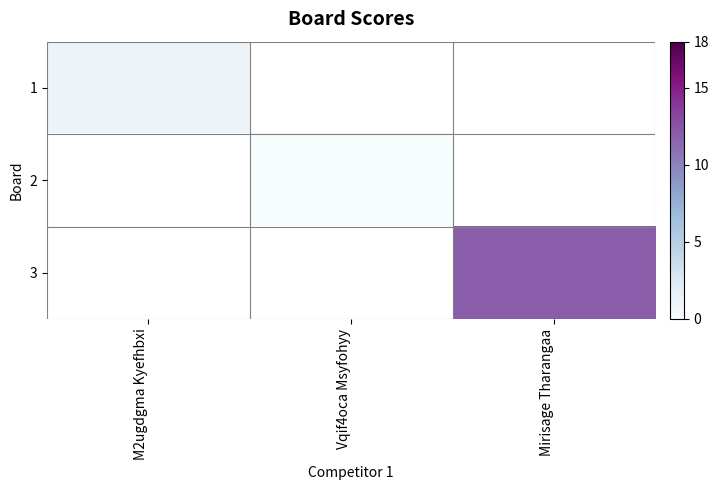

How many data points does each series have?

3